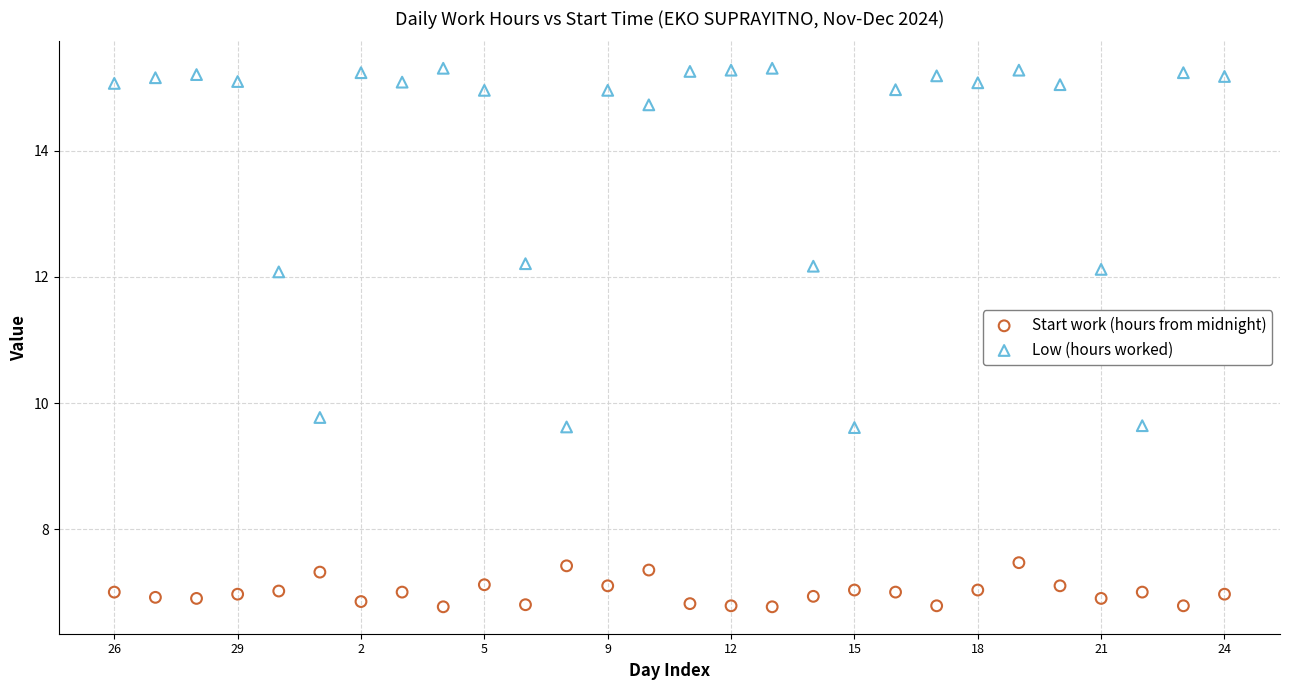

Which series reaches the maximum Y coordinate?

Low (hours worked)